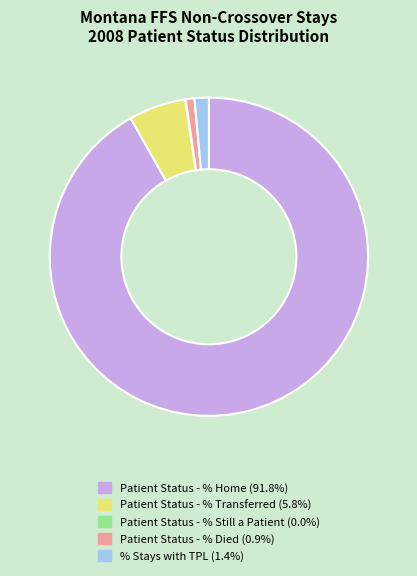

Between Patient Status - % Transferred and Patient Status - % Home, which is larger?

Patient Status - % Home